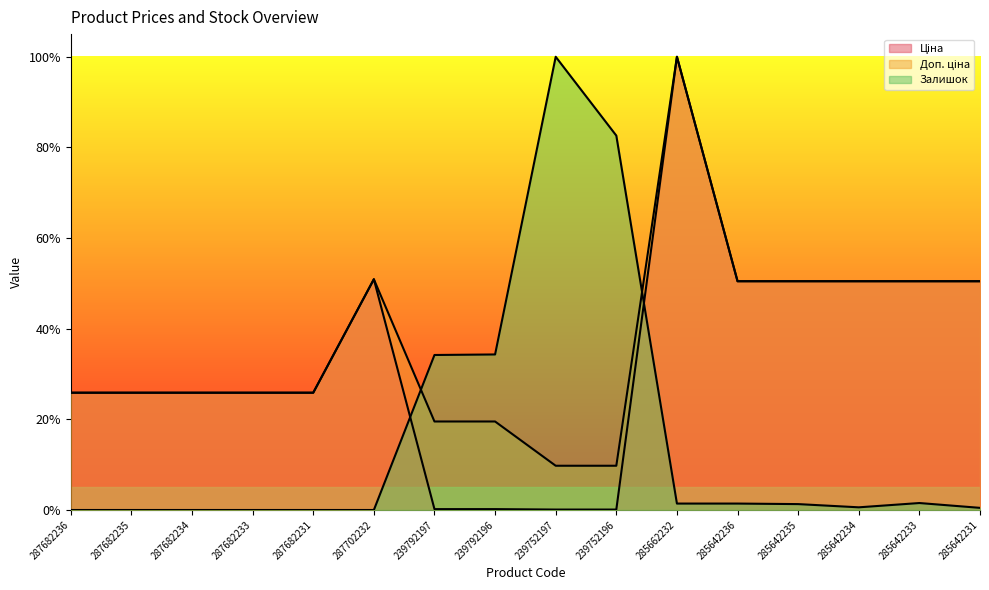

Does the chart display data point markers on the line(s)?

No